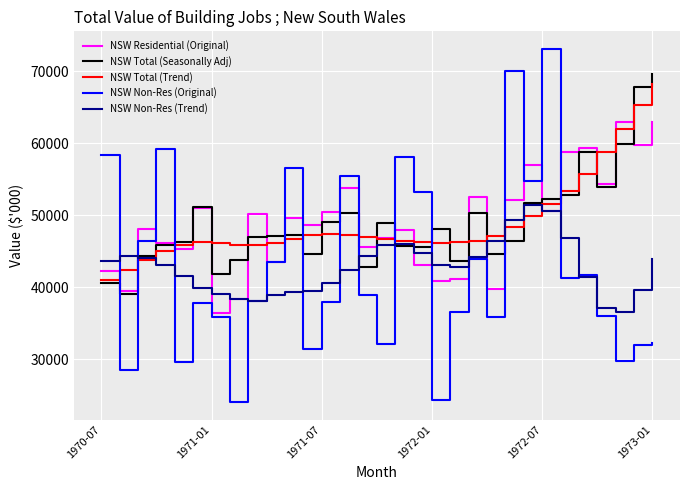

Which series has the largest range (max minus min)?

NSW Non-Res (Original)